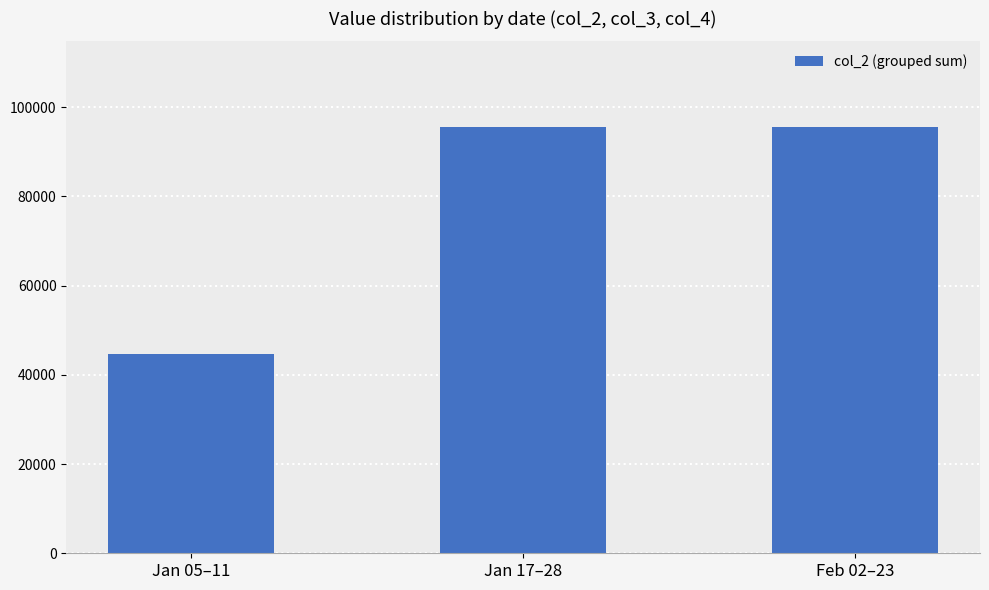

At which label is the value closest to 70210?

Jan 17–28